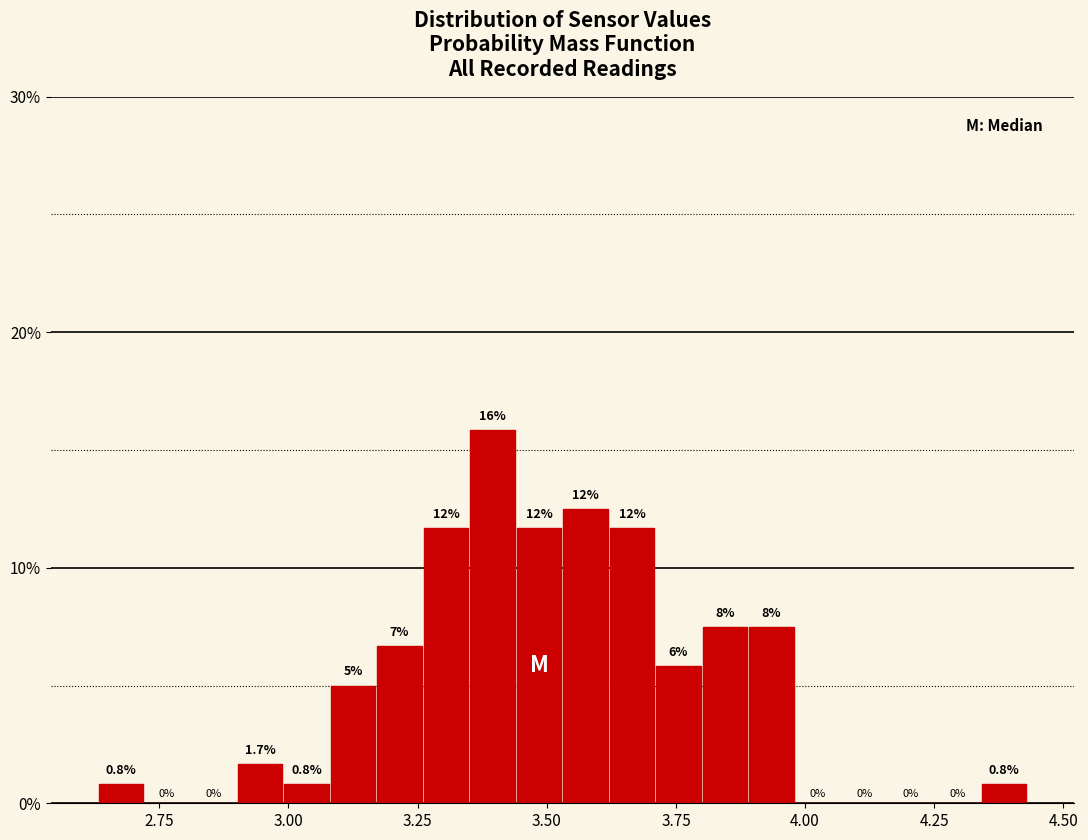

Read against the x-axis, roughly where is the centre of the tallest bar?

3.40